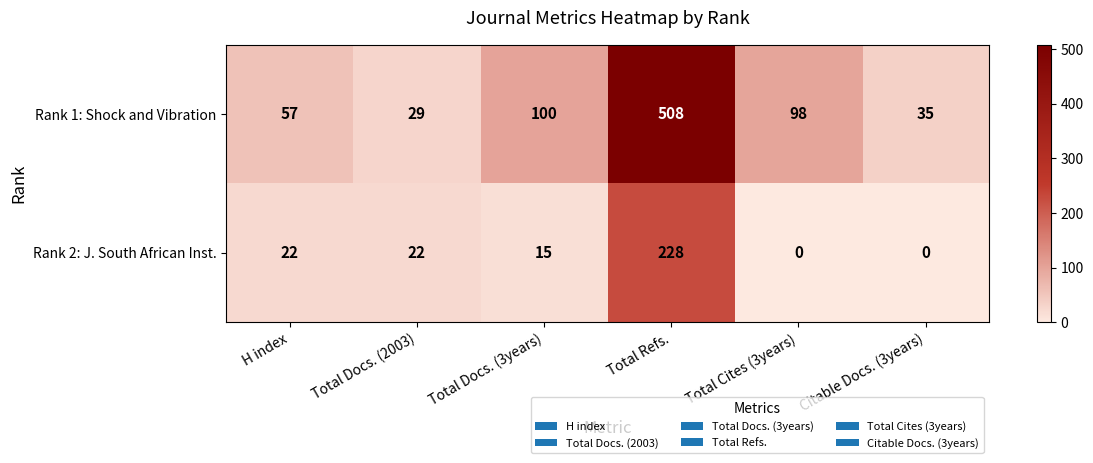

Rank the series by their average value, from highest to lowest.

Rank 1: Shock and Vibration, Rank 2: J. South African Inst.